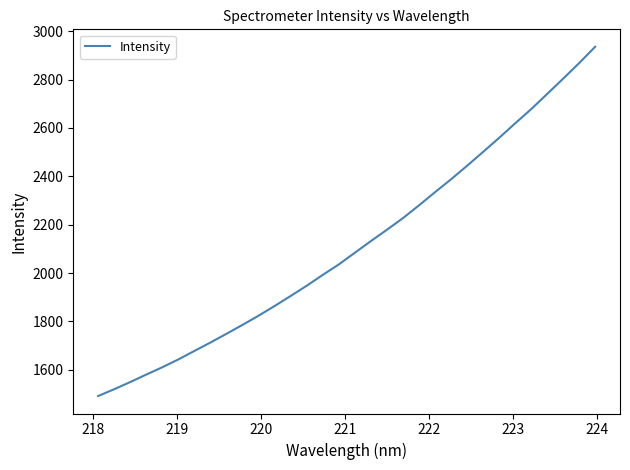

What is the maximum value shown in the chart?

2935.9